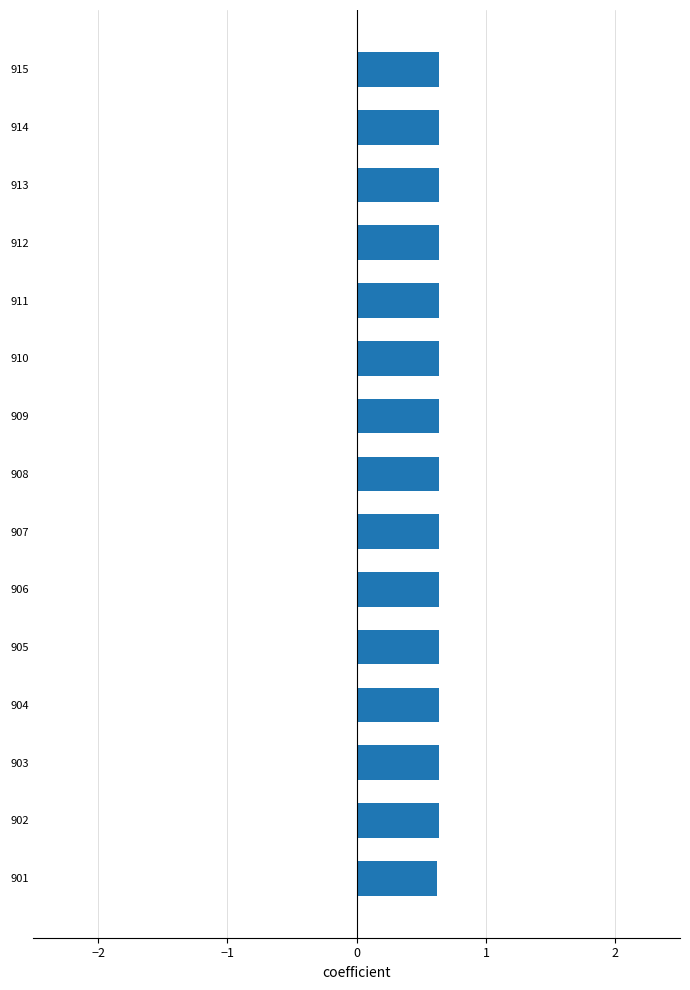

Is it true that the value at 911 is 1.0?

False